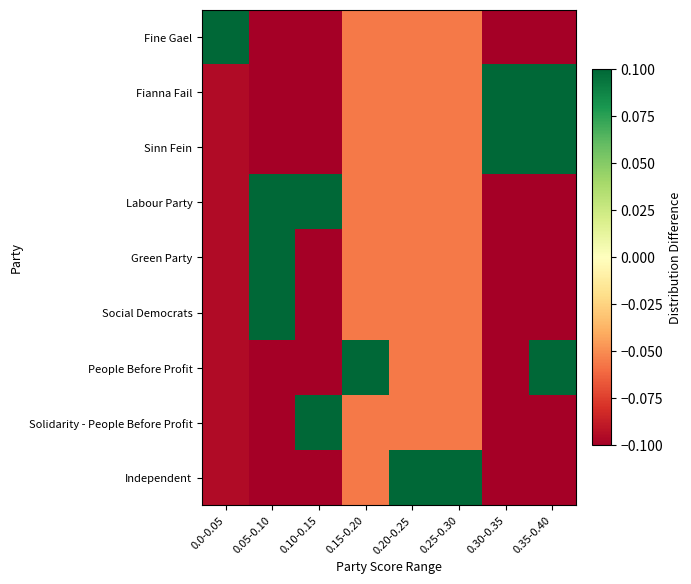

What is the spread (max minus min) of values at 0.10-0.15?

1.0